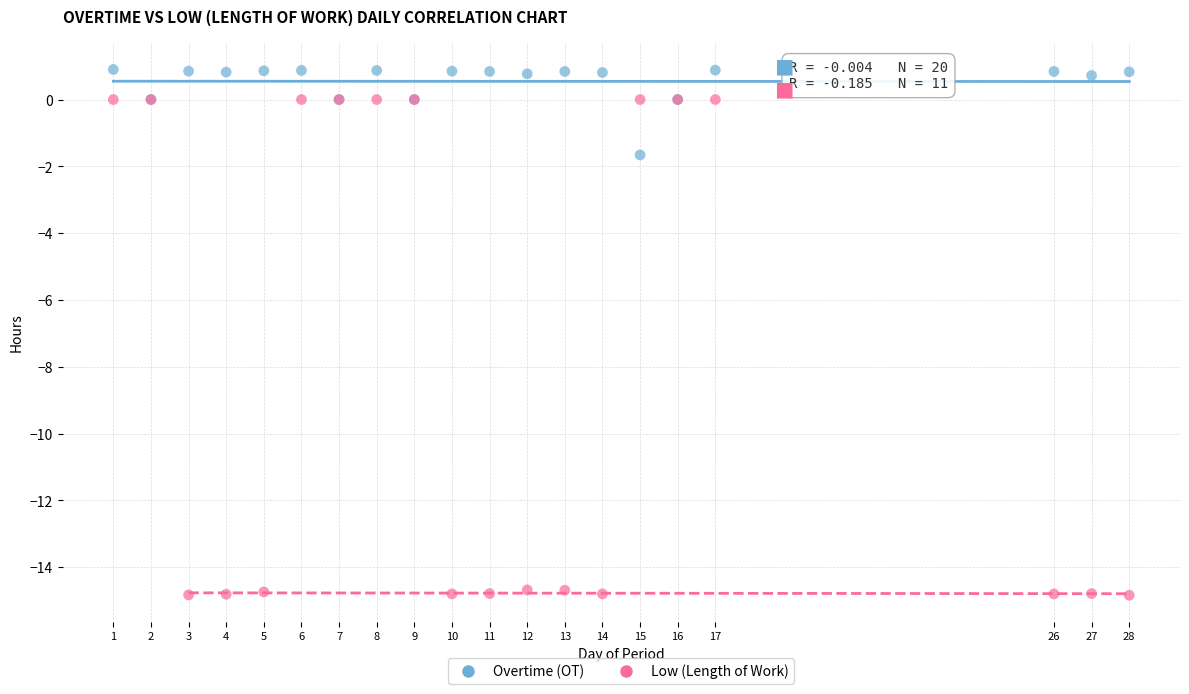

Which series has the widest spread of Y values?

Low (Length of Work)